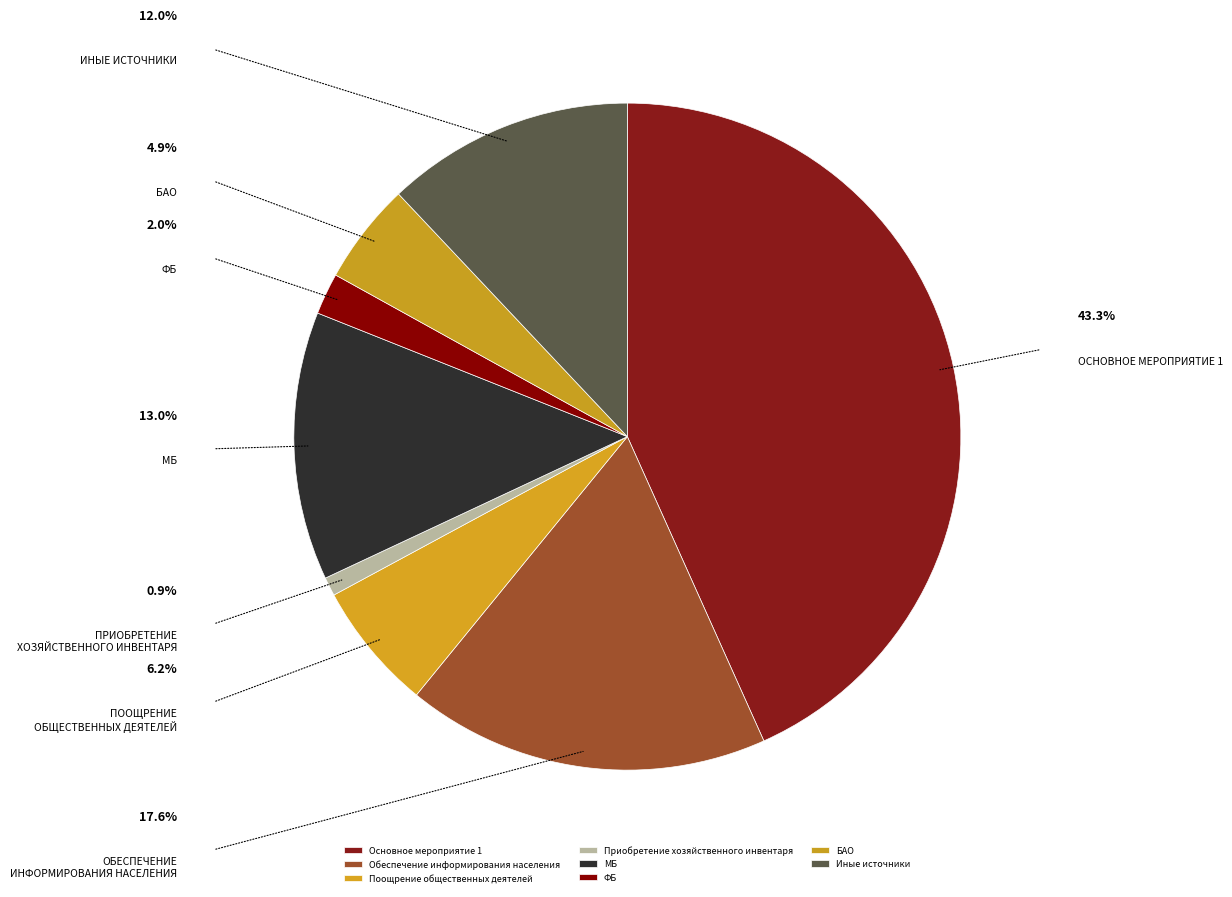

Count the number of slices in the pie.

8